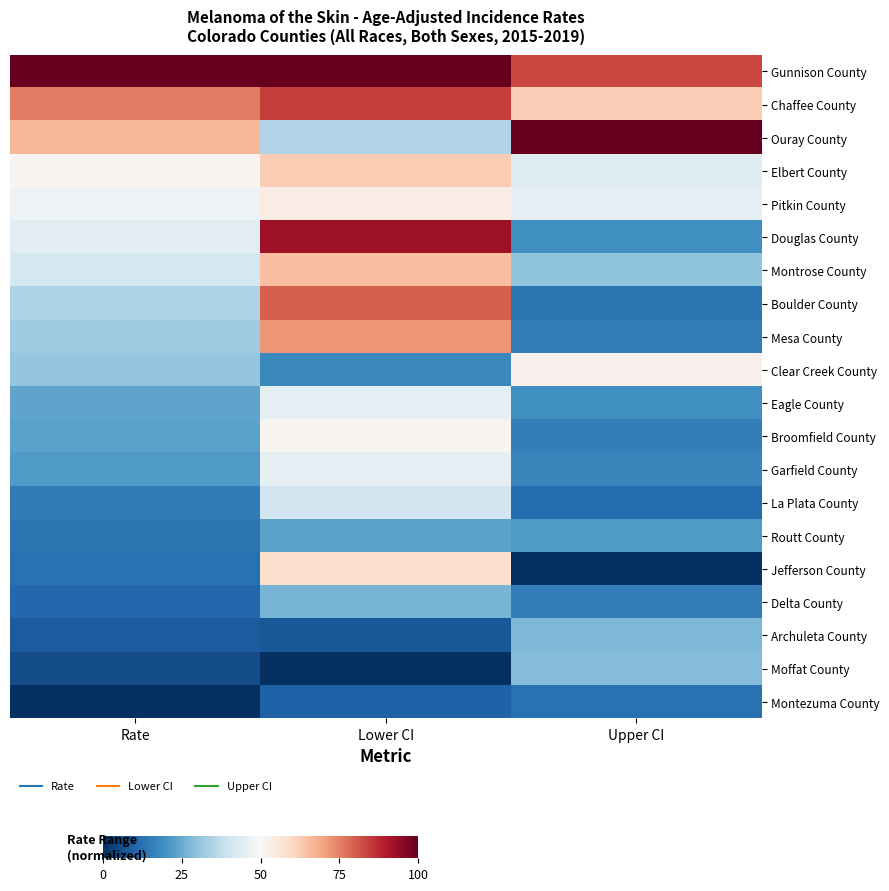

Reading left to right, list all the values displayed in this chart.

Gunnison County: Rate=100.0	Lower CI=100.0	Upper CI=83.4
Chaffee County: Rate=75.9	Lower CI=84.6	Upper CI=62.1
Ouray County: Rate=66.5	Lower CI=34.9	Upper CI=100.0
Elbert County: Rate=51.4	Lower CI=62.7	Upper CI=44.1
Pitkin County: Rate=47.6	Lower CI=53.8	Upper CI=46.0
Douglas County: Rate=44.8	Lower CI=92.3	Upper CI=19.3
Montrose County: Rate=41.0	Lower CI=65.1	Upper CI=29.7
Boulder County: Rate=34.4	Lower CI=79.9	Upper CI=13.4
Mesa County: Rate=32.1	Lower CI=72.2	Upper CI=15.1
Clear Creek County: Rate=30.7	Lower CI=17.8	Upper CI=52.2
Eagle County: Rate=23.6	Lower CI=45.6	Upper CI=19.3
Broomfield County: Rate=23.1	Lower CI=51.5	Upper CI=15.6
Garfield County: Rate=21.7	Lower CI=45.6	Upper CI=16.8
La Plata County: Rate=14.6	Lower CI=40.2	Upper CI=11.6
Routt County: Rate=13.7	Lower CI=23.1	Upper CI=21.5
Jefferson County: Rate=12.7	Lower CI=58.0	Upper CI=0.0
Delta County: Rate=10.8	Lower CI=26.6	Upper CI=15.3
Archuleta County: Rate=8.5	Lower CI=7.7	Upper CI=27.5
Moffat County: Rate=5.7	Lower CI=0.0	Upper CI=28.2
Montezuma County: Rate=0.0	Lower CI=9.5	Upper CI=12.6